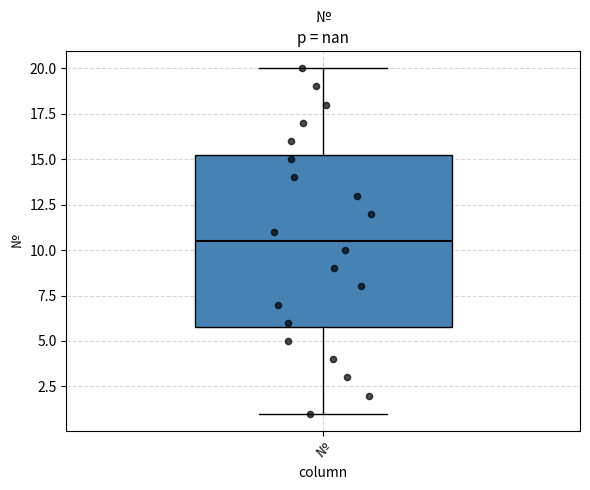

Where does the lower whisker of the box for № end on the y-axis? The values are not printed on the chart, so give them approximately, as read against the axis.

1.0